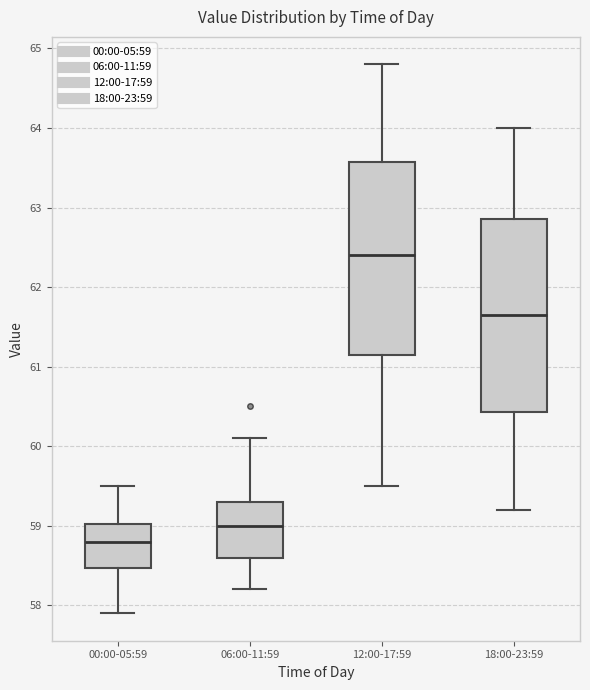

Which box has the highest median line?

12:00-17:59